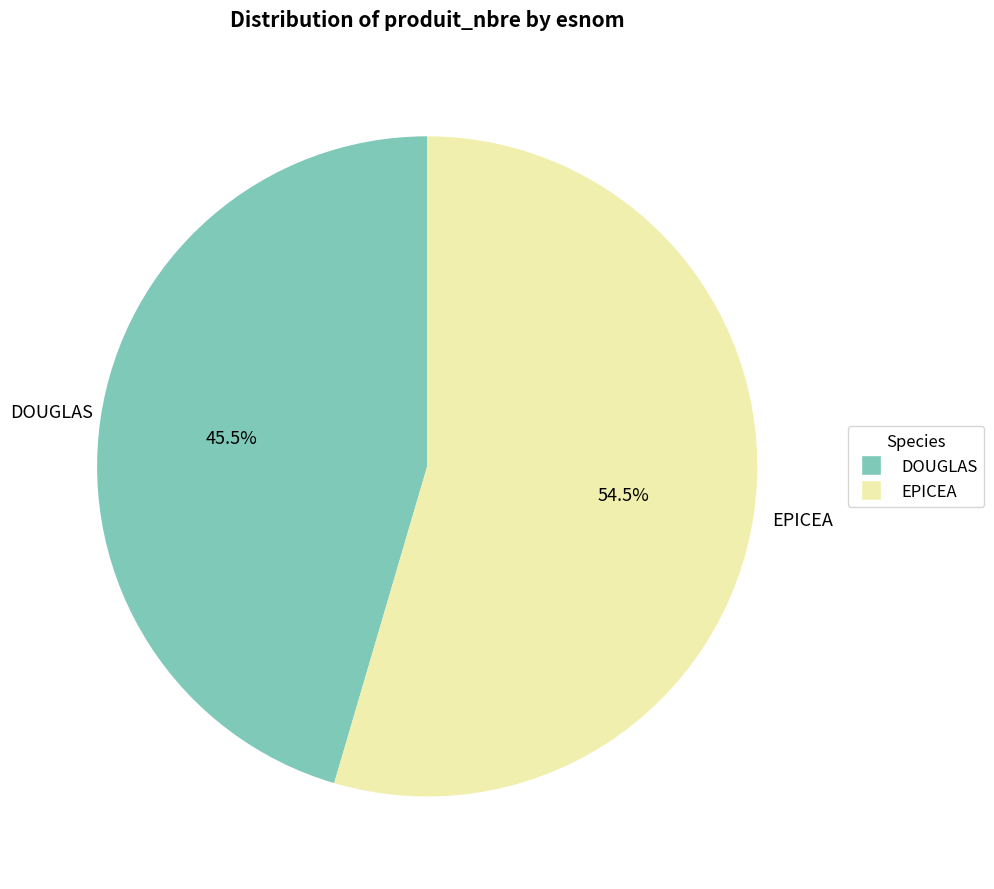

Count the number of slices in the pie.

2